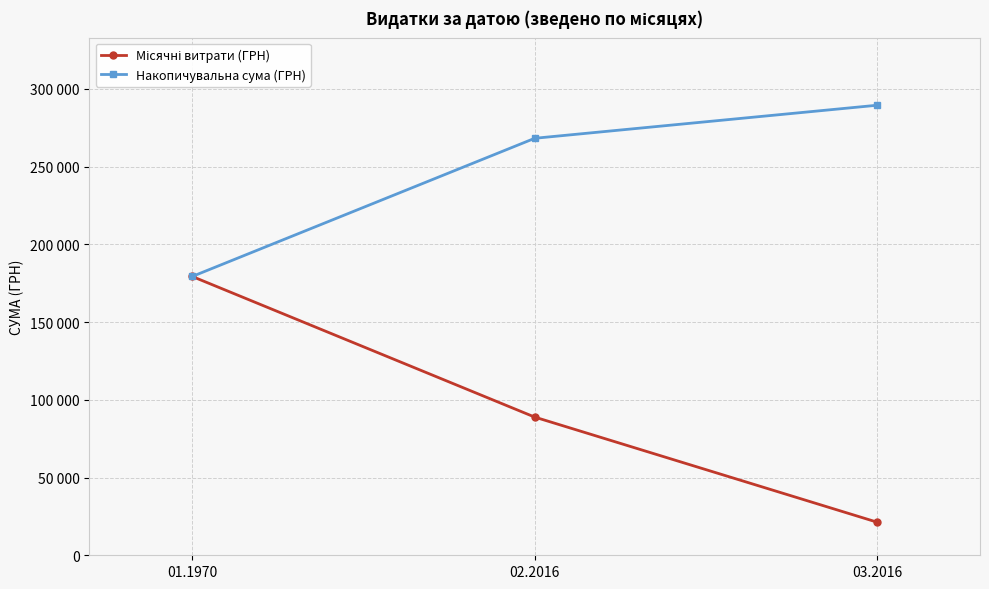

Reading right to left, list all the values displayed in this chart.

Місячні витрати (ГРН): 03.2016=21260.1	02.2016=88863.2	01.1970=179302.0
Накопичувальна сума (ГРН): 03.2016=289425.3	02.2016=268165.2	01.1970=179302.0